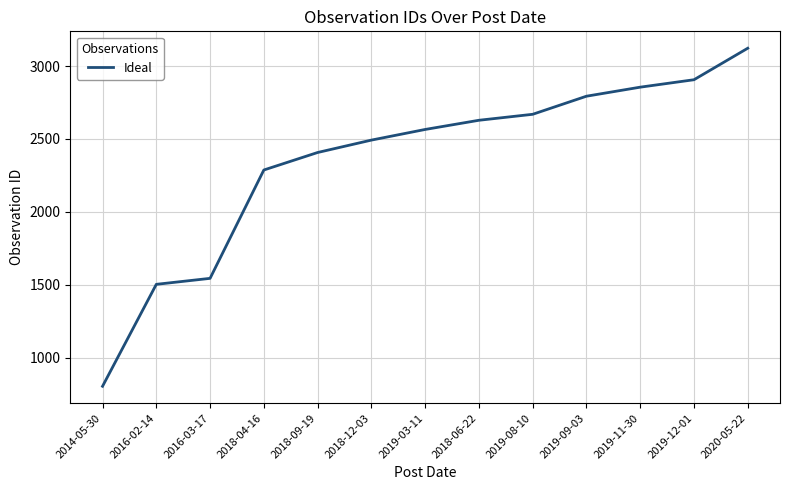

List the labels in order of value, largest first.

2020-05-22, 2019-12-01, 2019-11-30, 2019-09-03, 2019-08-10, 2018-06-22, 2019-03-11, 2018-12-03, 2018-09-19, 2018-04-16, 2016-03-17, 2016-02-14, 2014-05-30